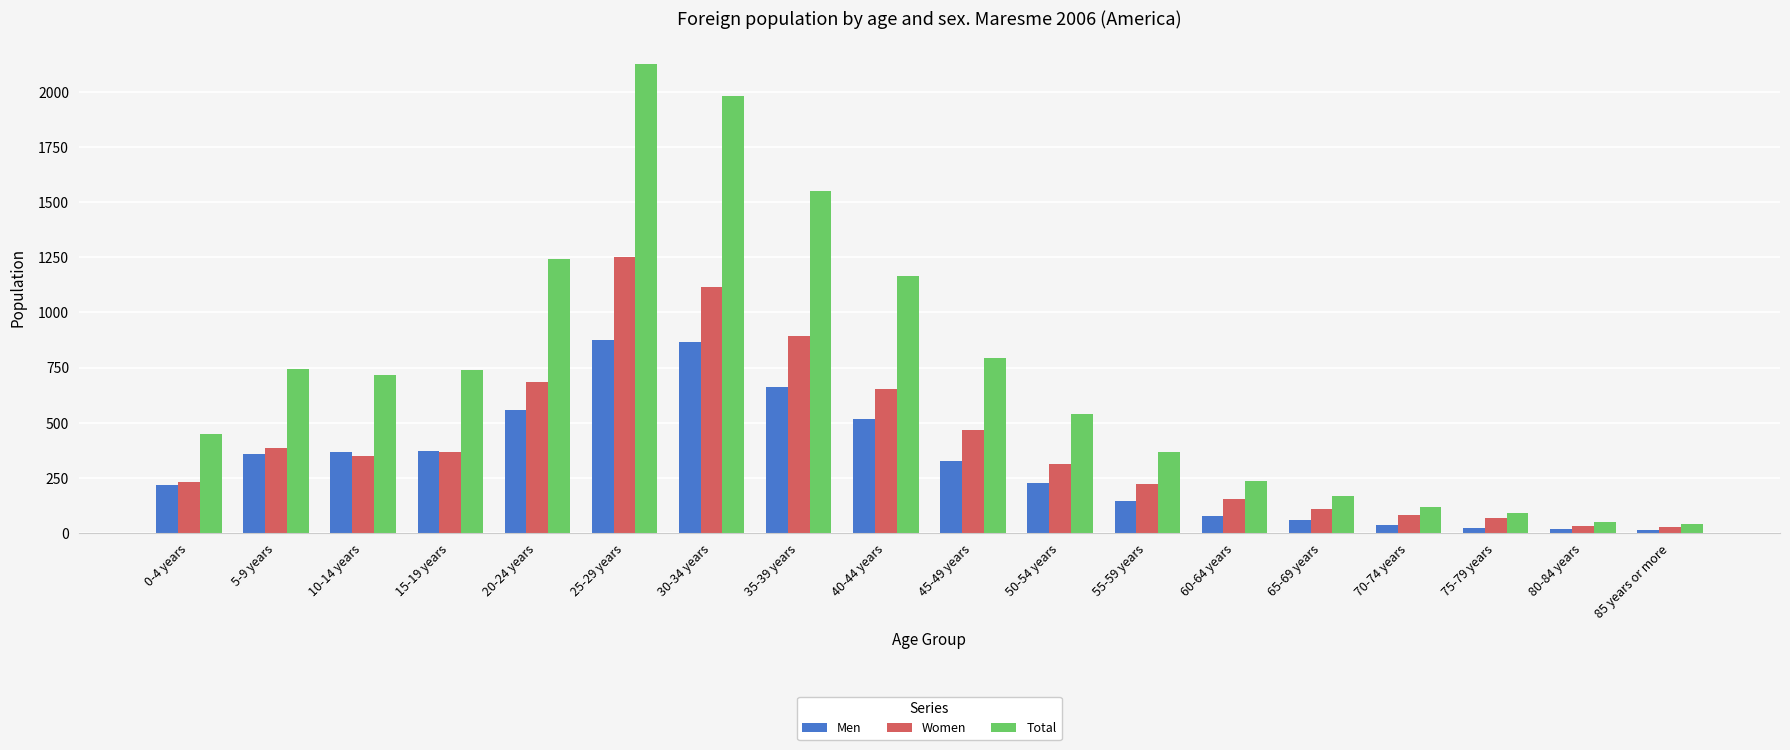

What is the difference between the highest and lowest values at 15-19 years?

371